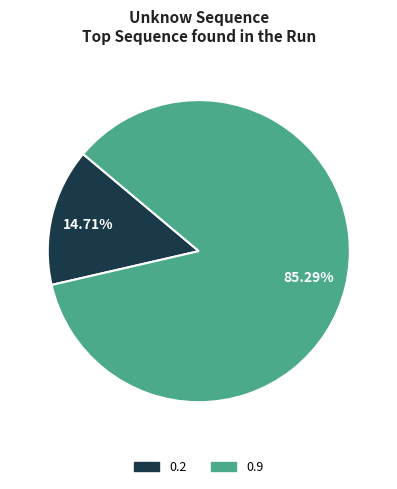

What percentage do 0.9 and 0.2 together represent?

100.0%